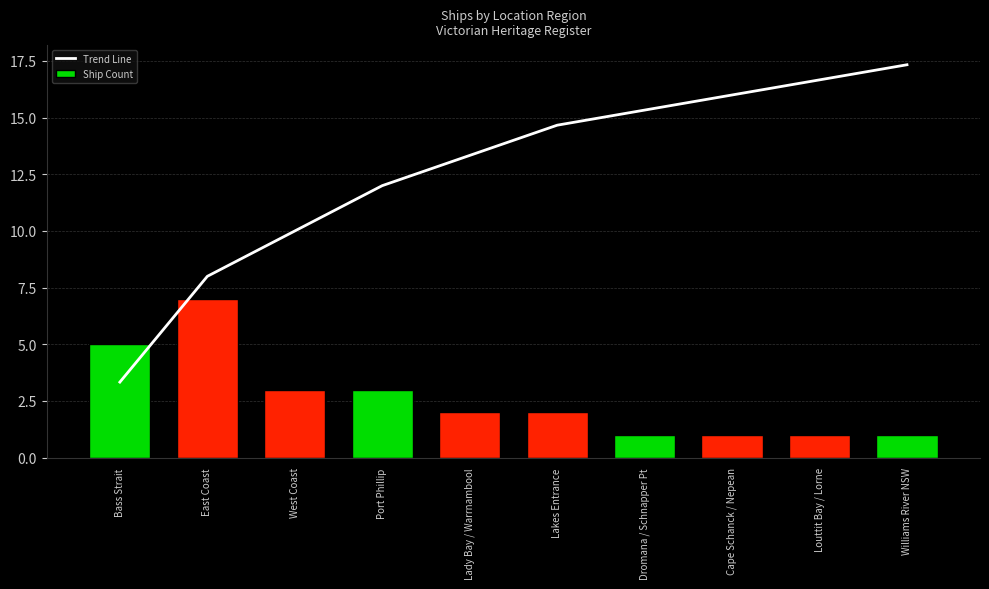

What is the minimum value shown in the chart?

1.0